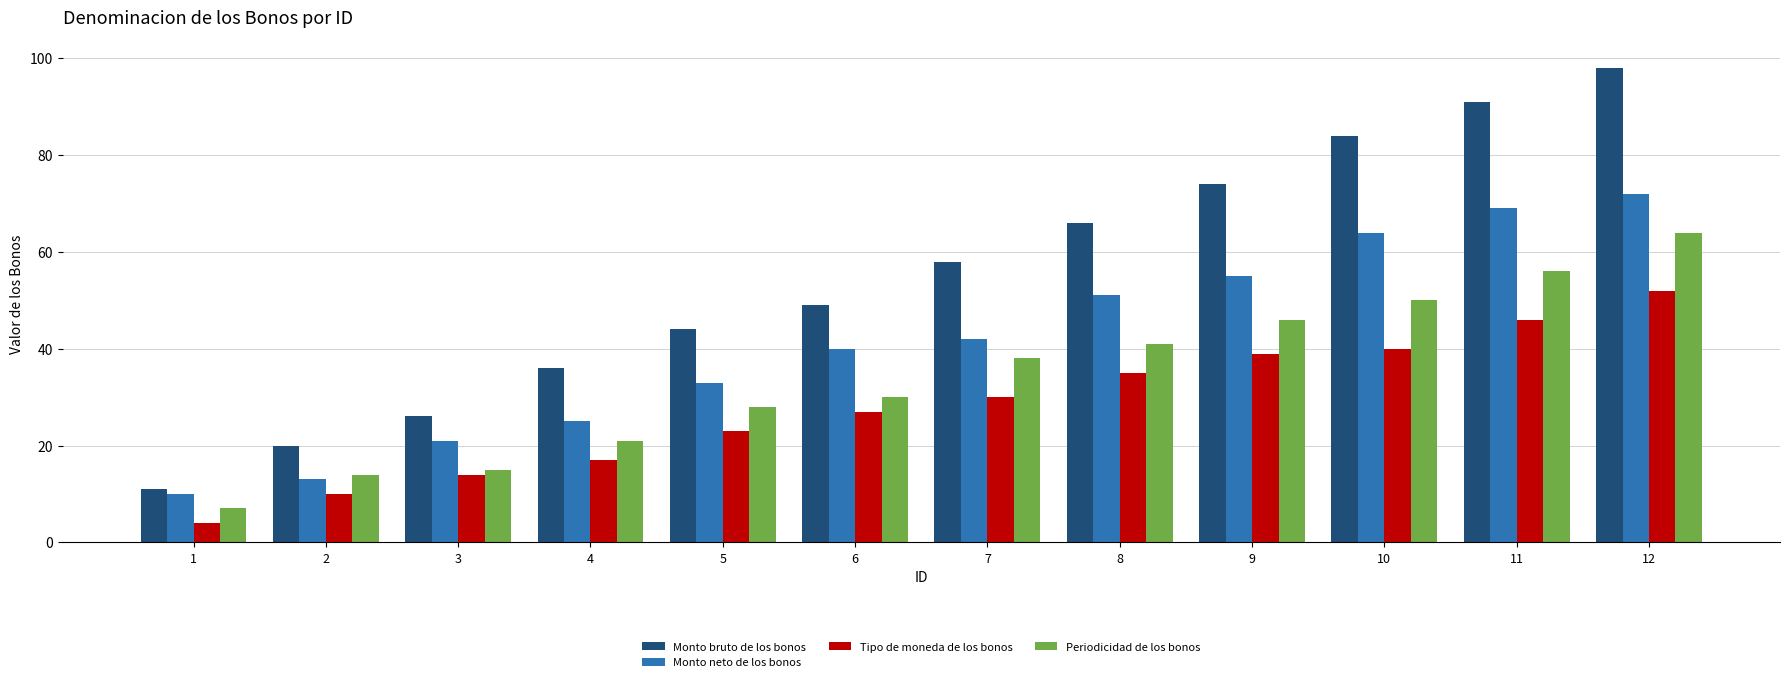

Rank the categories by Tipo de moneda de los bonos value from highest to lowest.

12, 11, 10, 9, 8, 7, 6, 5, 4, 3, 2, 1